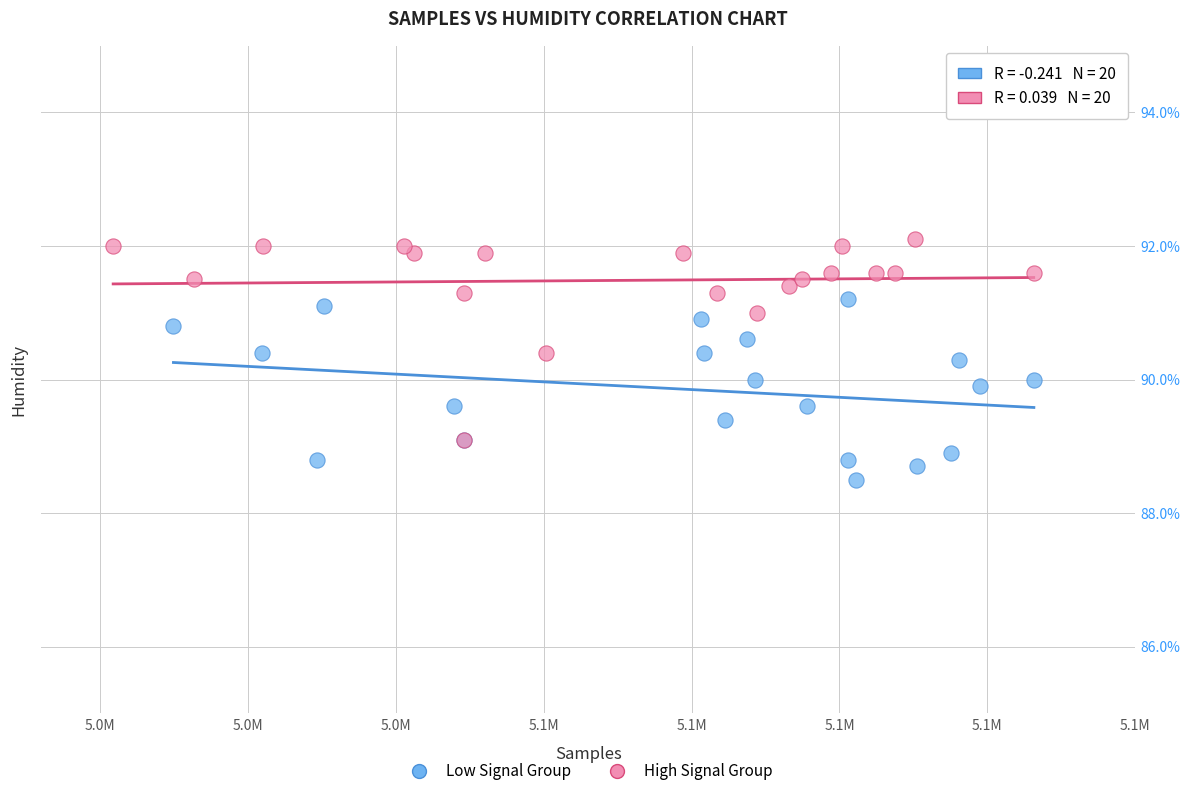

What are all the series names shown in the legend?

Low Signal Group, High Signal Group